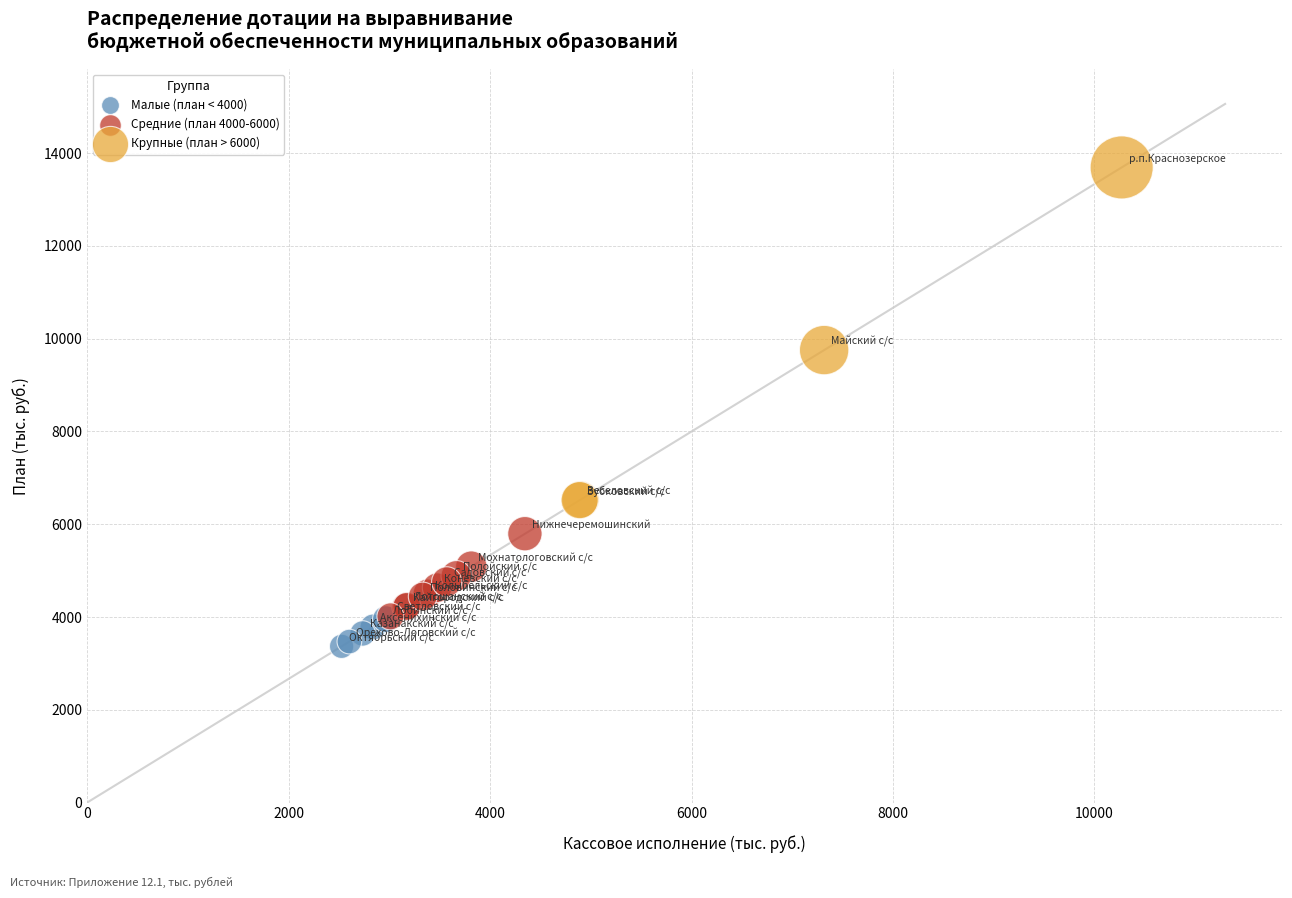

Which series has the widest spread of Y values?

Крупные (план > 6000)